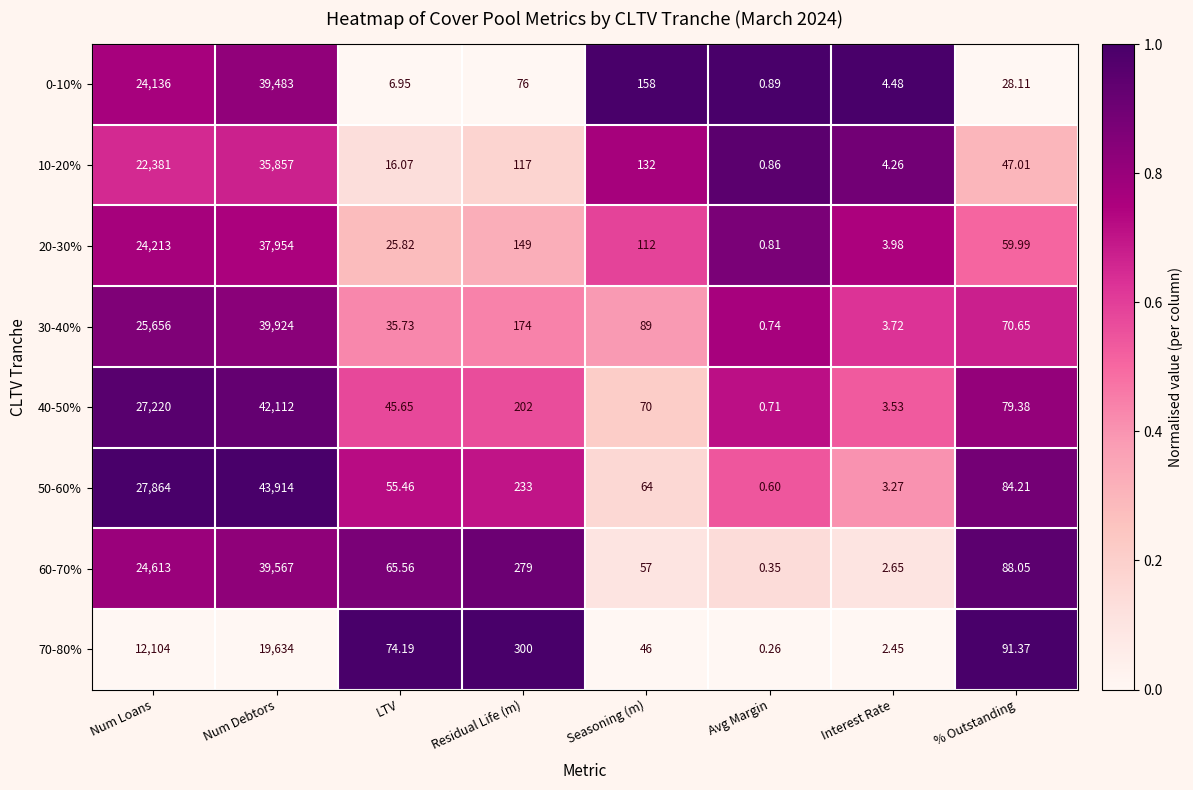

At which label does 30-40% first exceed 89?

Num Loans